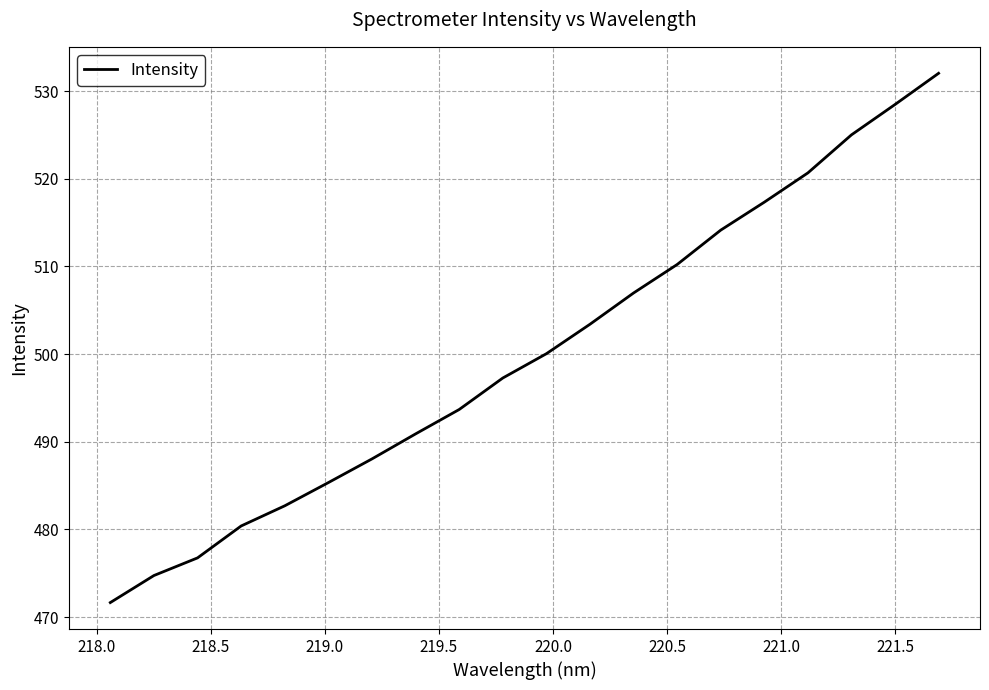

What is the maximum value shown in the chart?

532.0